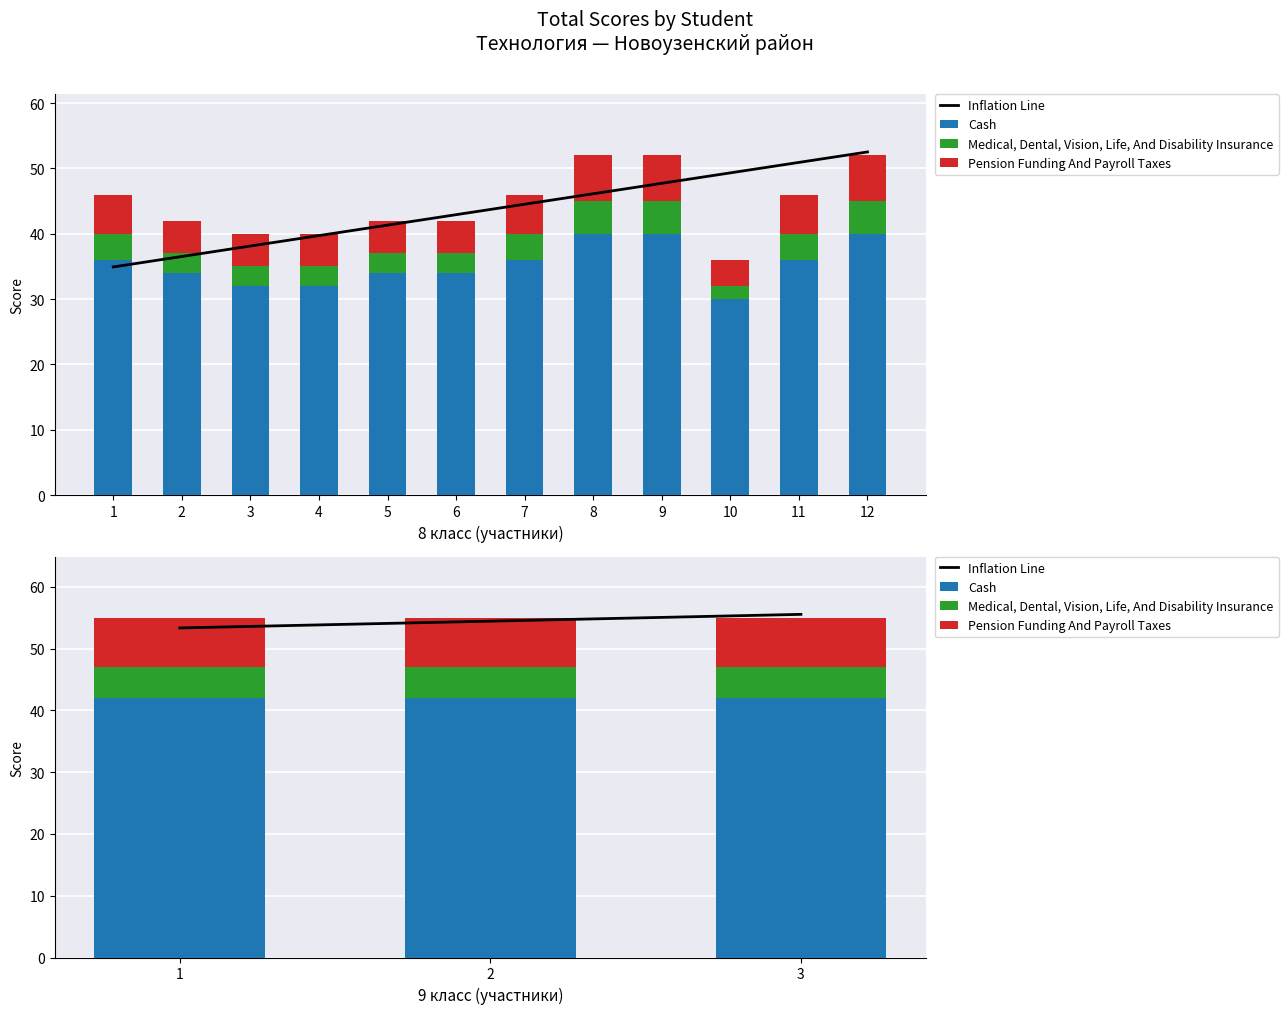

Which series has the largest range (max minus min)?

Inflation Line